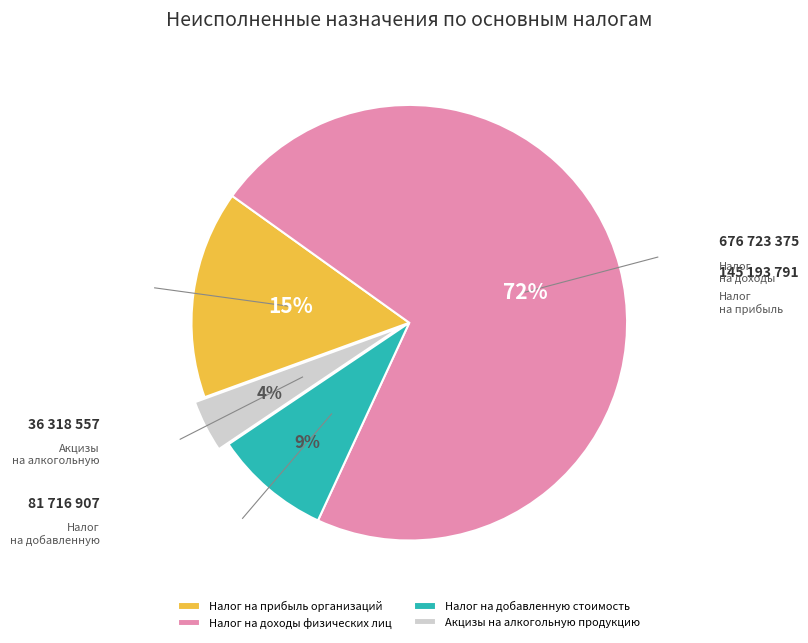

To the nearest percent, what is the combined percentage of Налог на доходы физических лиц and Налог на прибыль организаций?

87%